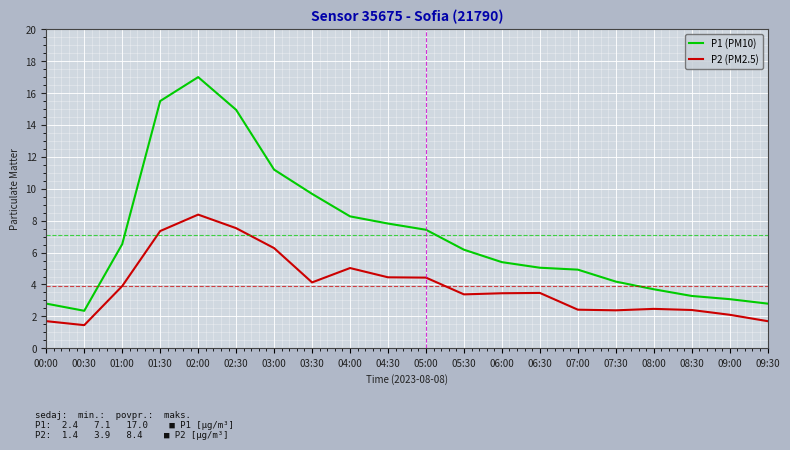

True or false: P2 (PM2.5) and P1 (PM10) intersect in this chart.

False